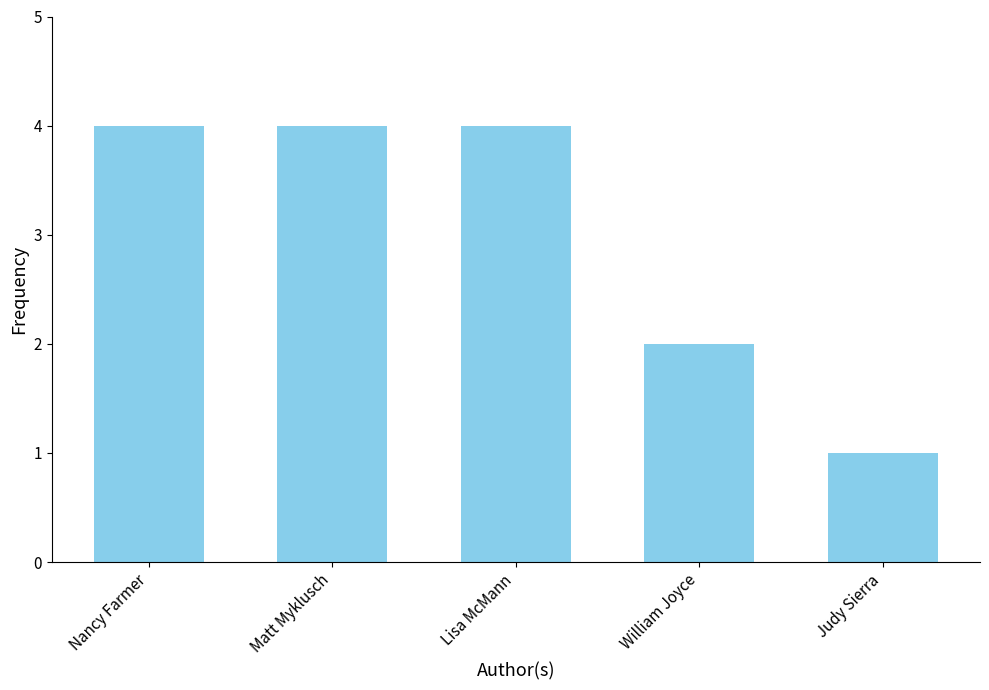

What position from the right is Judy Sierra?

1